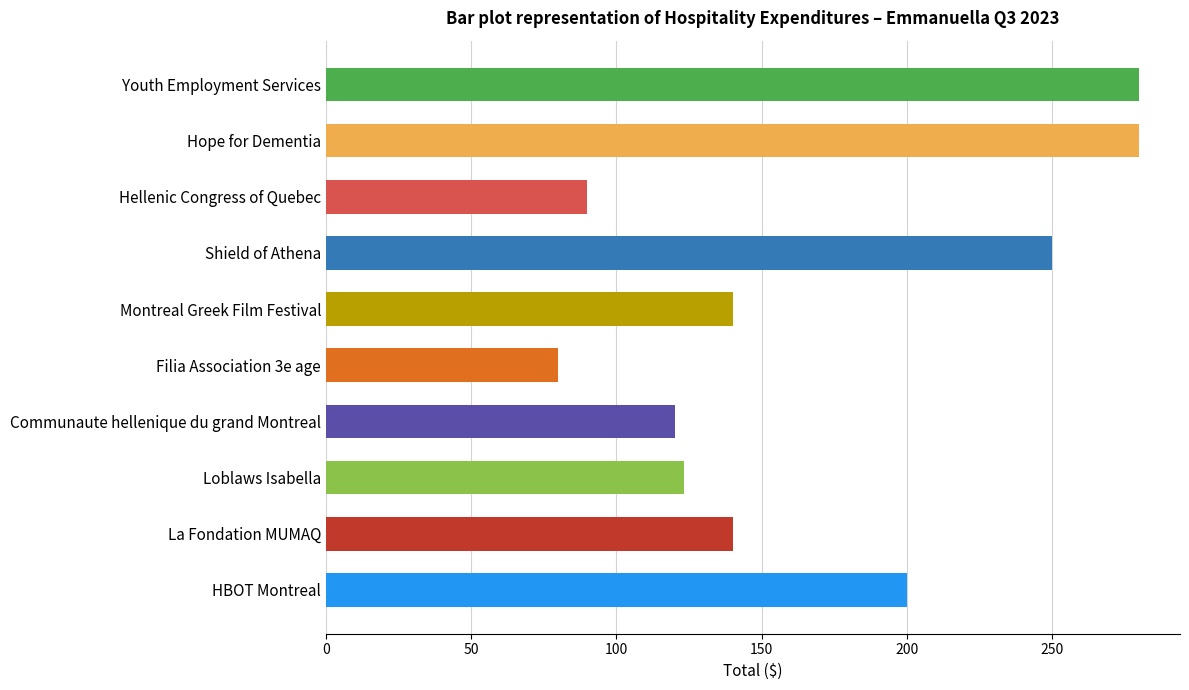

What is the sum of the values at Communaute hellenique du grand Montreal and Shield of Athena?

370.0